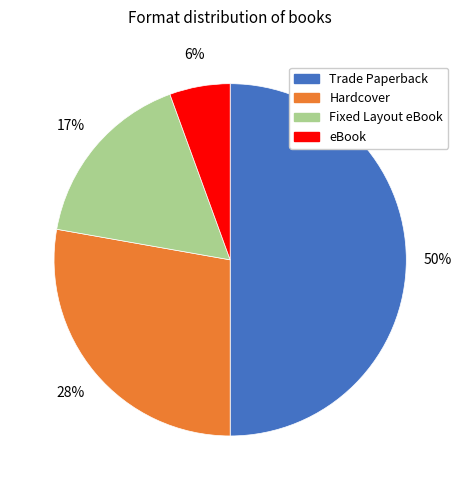

Does Hardcover represent more than half of the total?

No